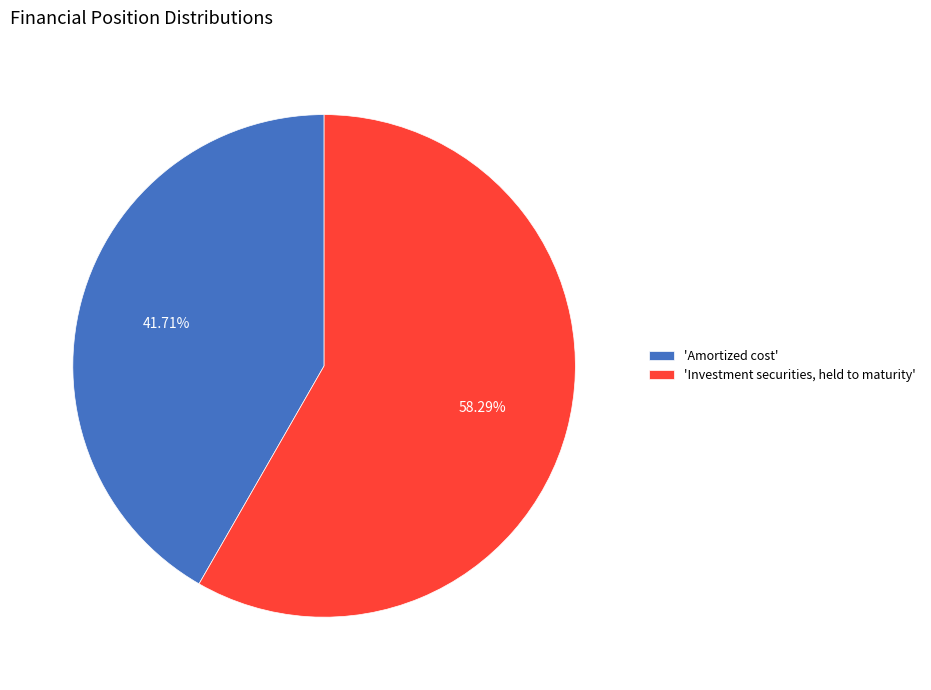

Approximately how many times larger is the value at 'Amortized cost' compared to 'Investment securities, held to maturity'?

0.7